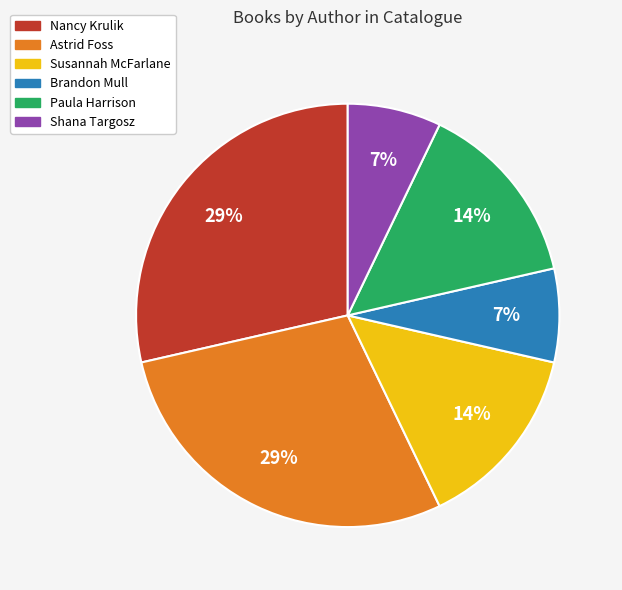

To the nearest percent, what is the average slice percentage?

17%